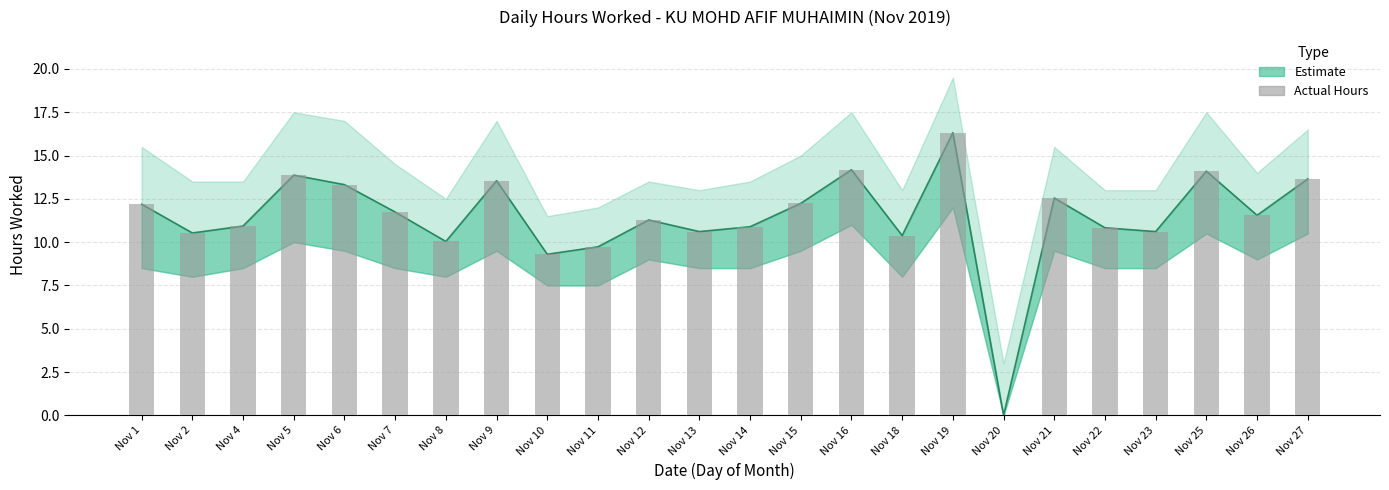

What is the value of the 20th bar from the left?

10.8